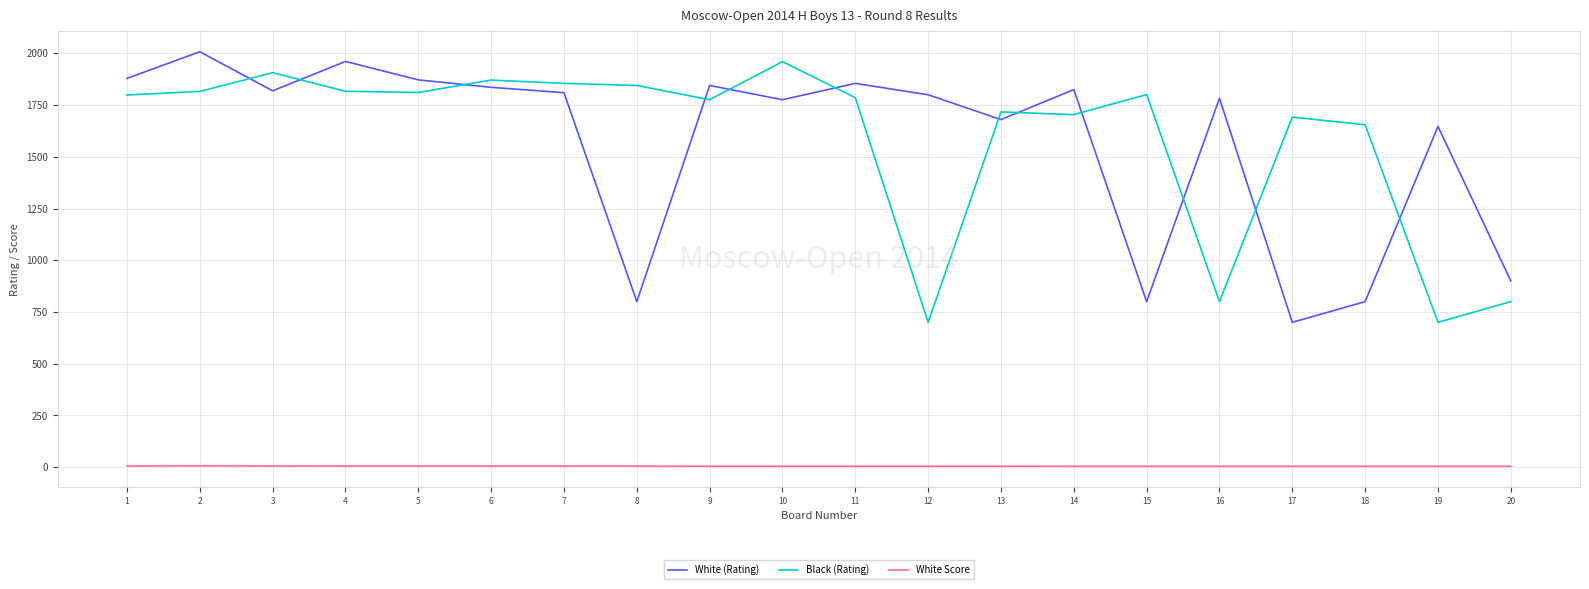

What are all the series names shown in the legend?

White (Rating), Black (Rating), White Score